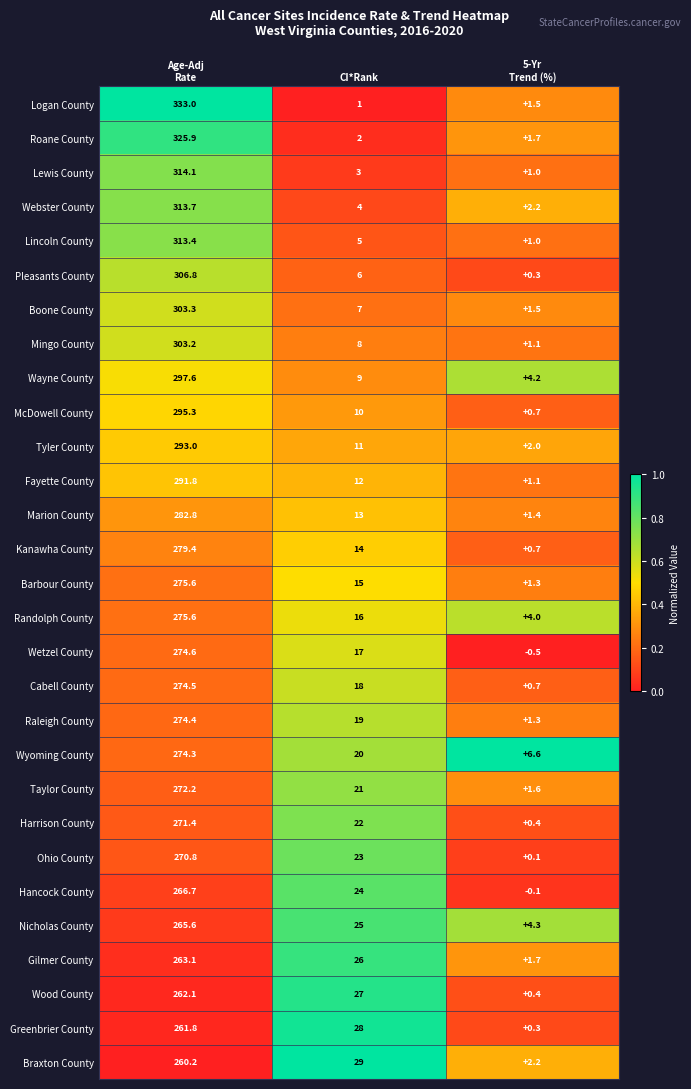

What is the average value of the Wyoming County series?

100.3